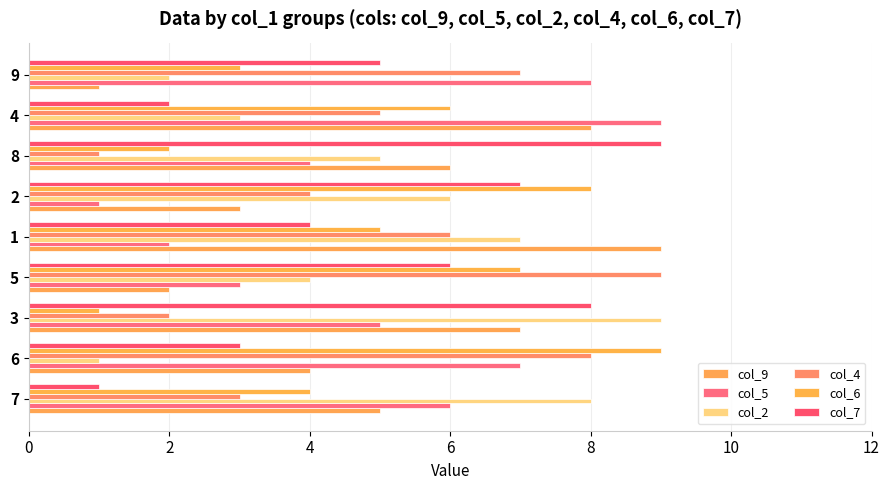

Is it true that col_4 equals 3 at 6?

False